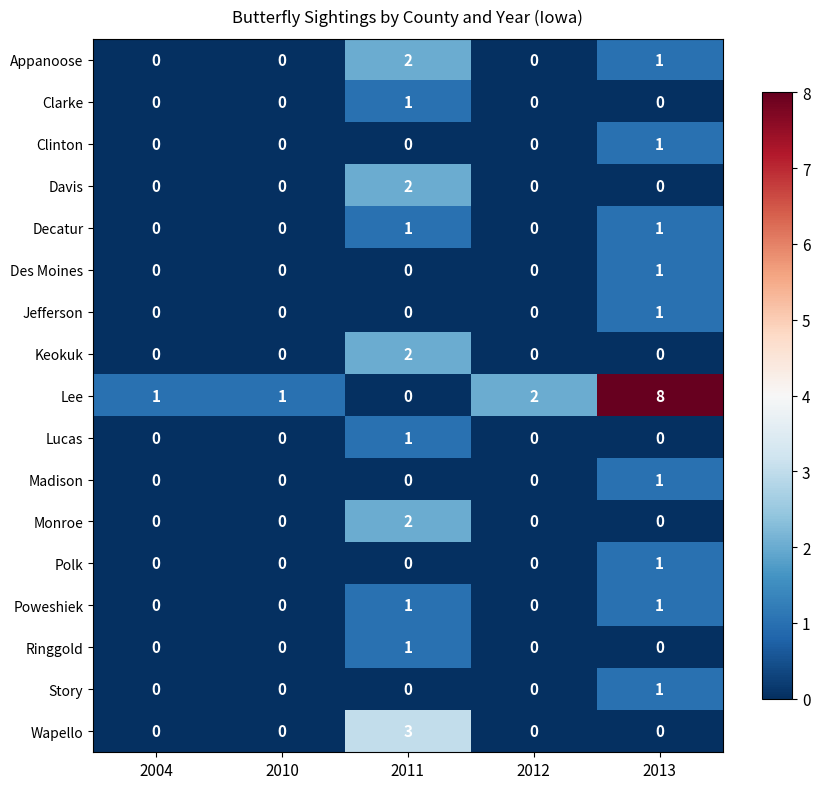

Is the value of Davis at 2012 greater than the value of Decatur at 2013?

No